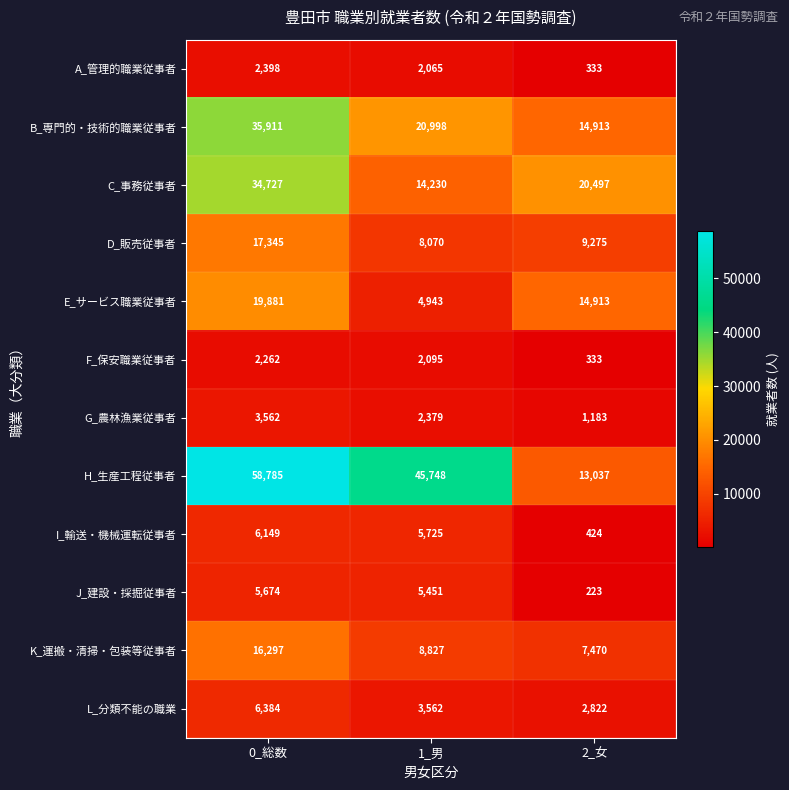

The E_サービス職業従事者 series shows 8726 at 1_男. True or false?

False